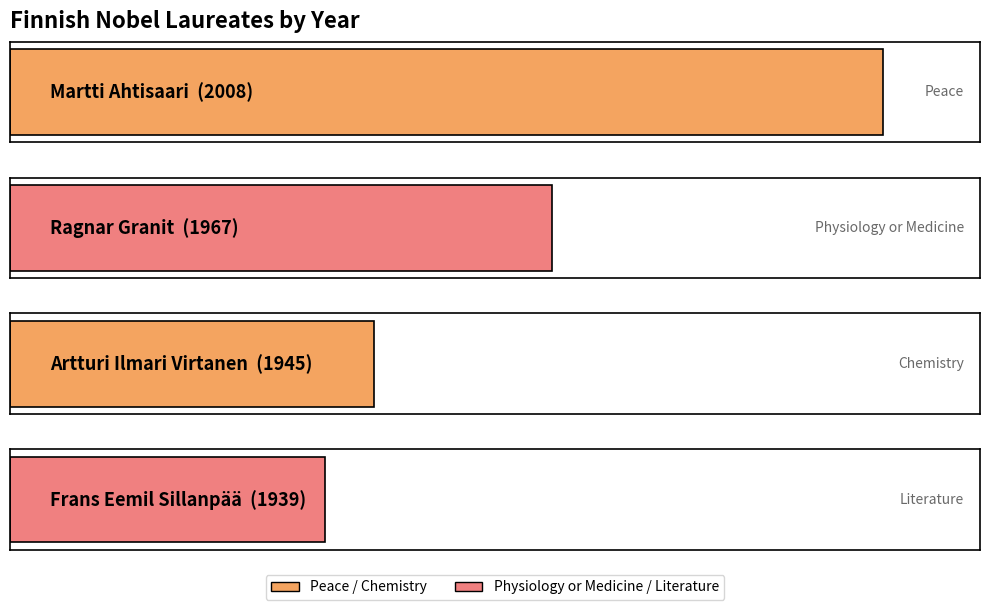

Rank the categories by value from highest to lowest.

Martti Ahtisaari, Ragnar Granit, Artturi Ilmari Virtanen, Frans Eemil Sillanpää